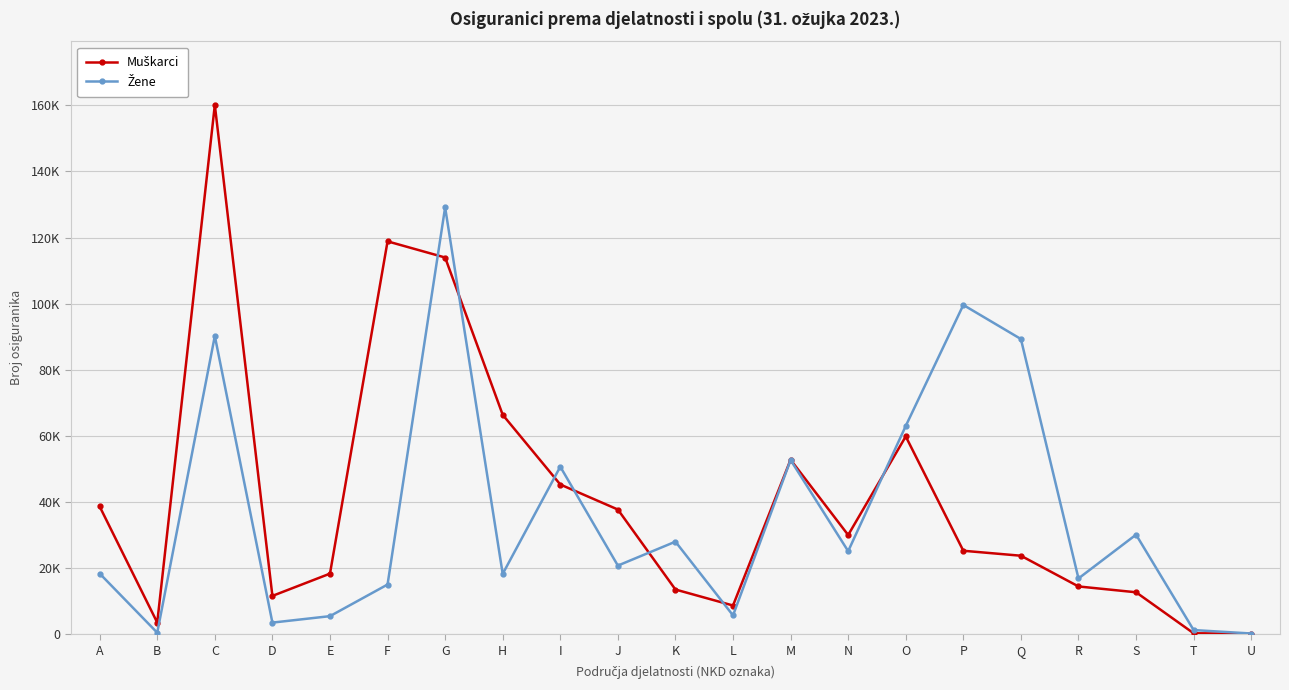

Is this an area chart (filled region under the line)?

No